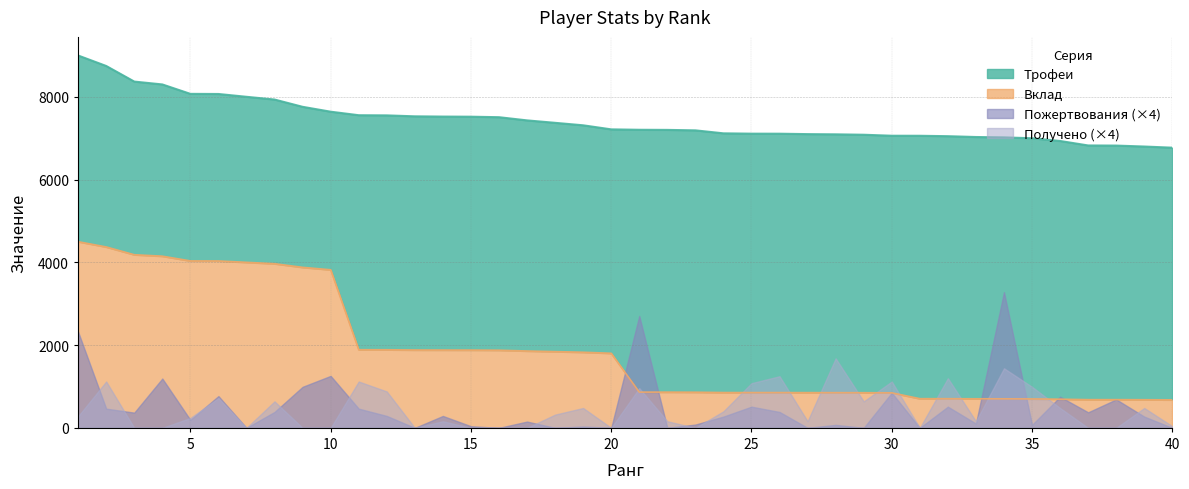

Which series has the largest total across all categories?

Трофеи